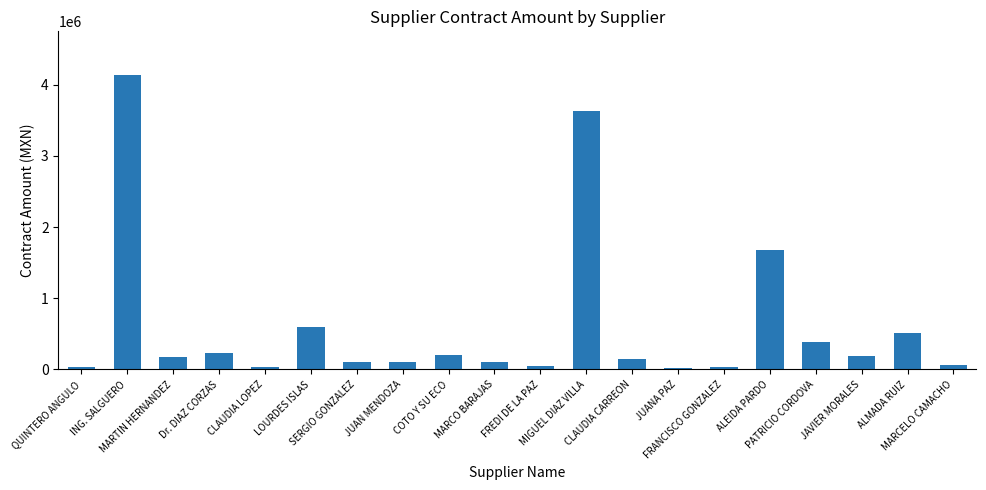

Are the bars horizontal?

No